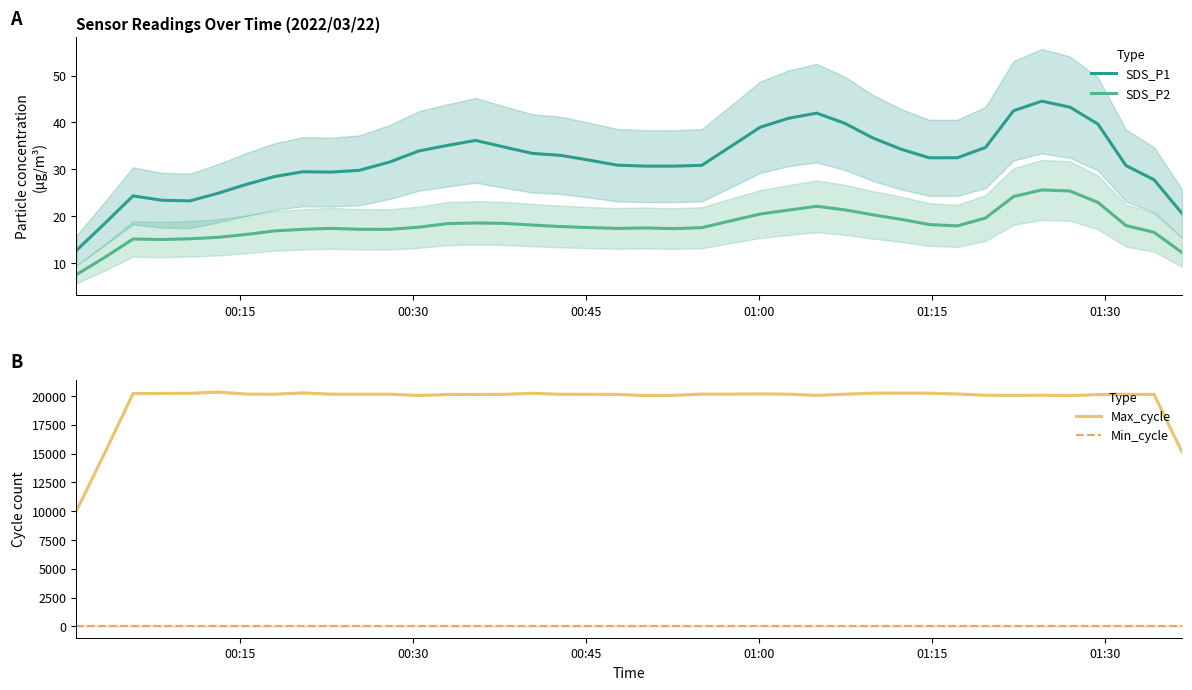

What is the minimum value for SDS_P1?

12.7